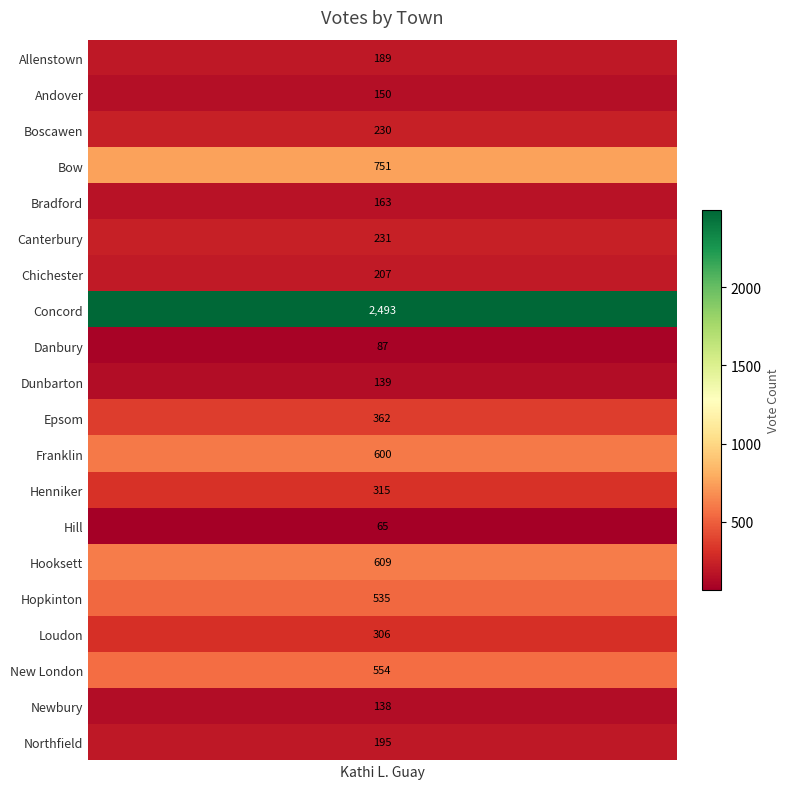

Which category has the highest value across all series?

Concord